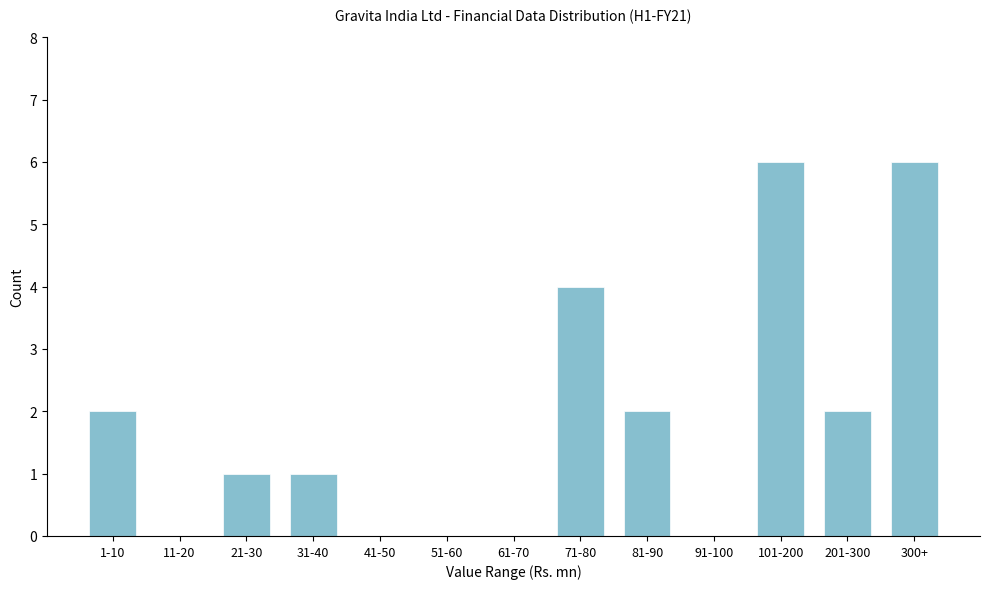

Reading left to right, what are all the values shown in this chart?

1-10=2	11-20=0	21-30=1	31-40=1	41-50=0	51-60=0	61-70=0	71-80=4	81-90=2	91-100=0	101-200=6	201-300=2	300+=6